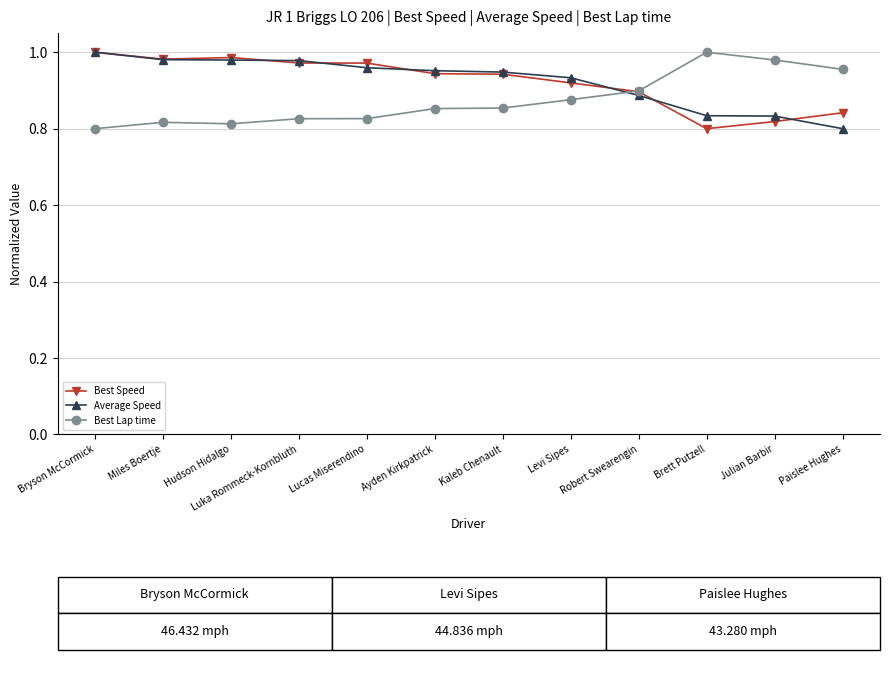

At how many categories does at least one series exceed 0?

12